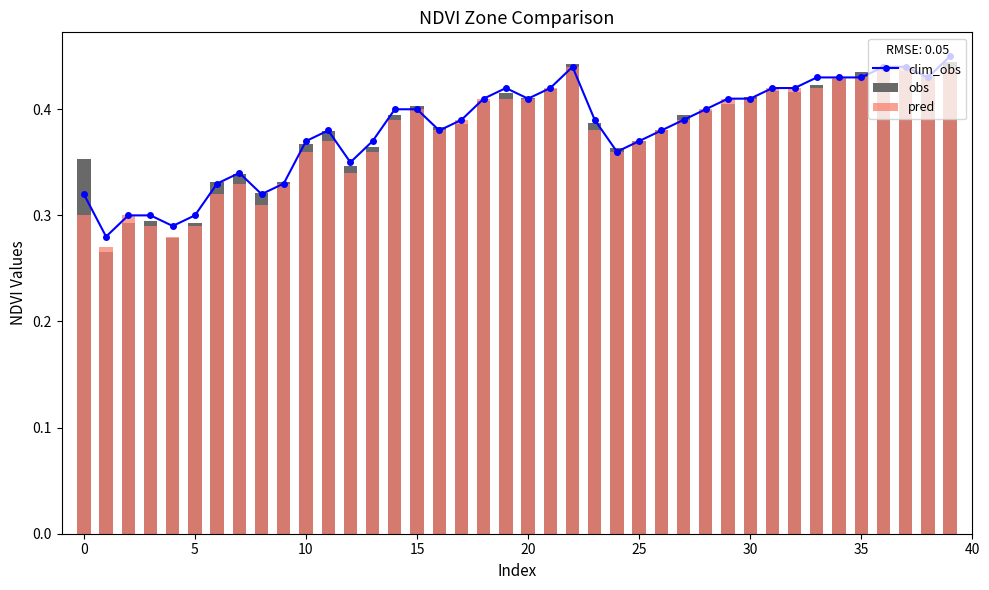

The value of pred at 23 is 0.4. True or false?

True